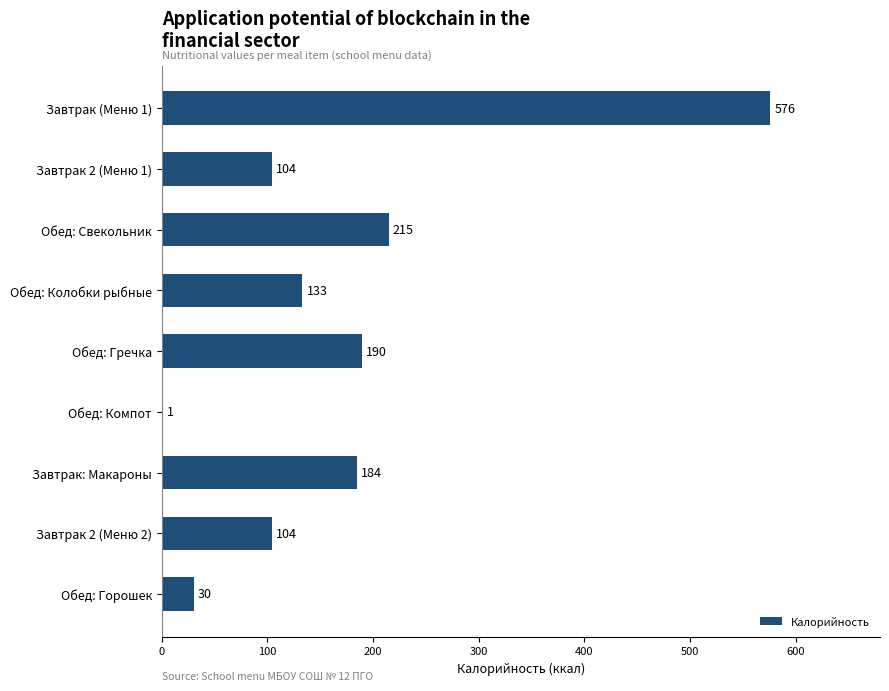

What is the sum of all values?

1537.0